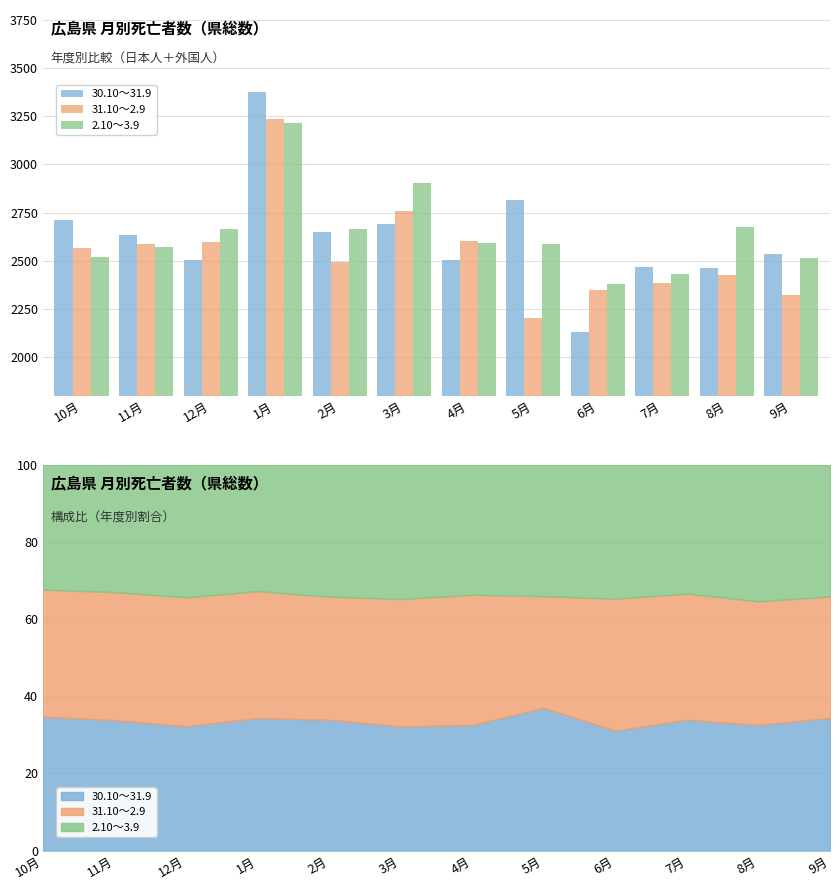

What is the maximum value for 30.10～31.9?

3374